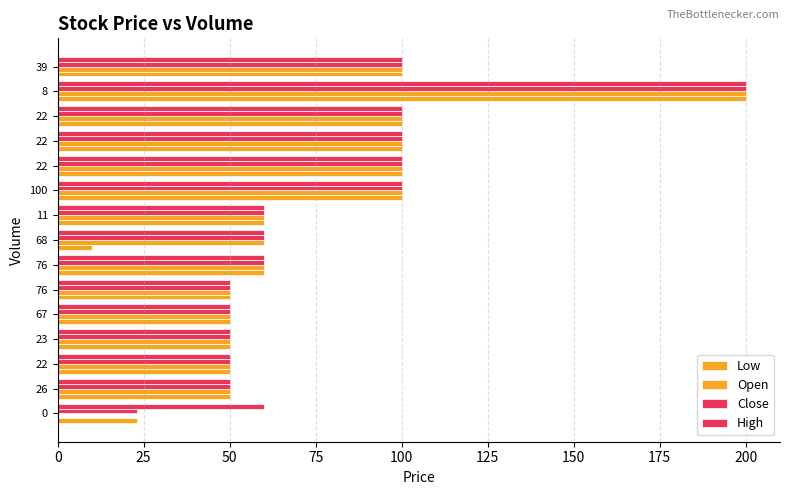

Which series has the largest total across all categories?

High